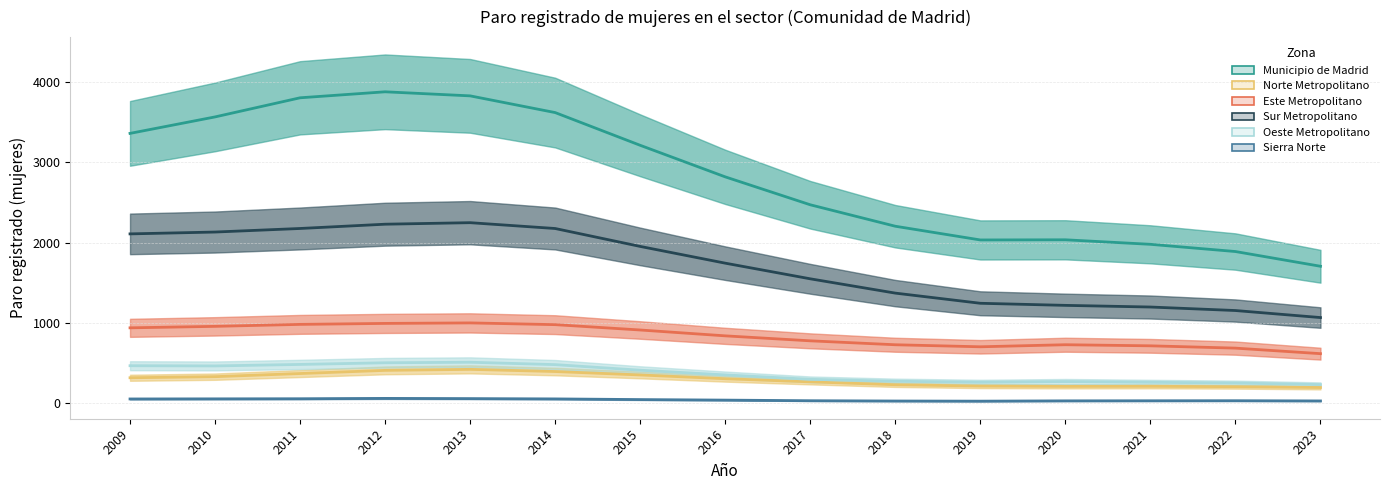

In Sur Metropolitano, how many points are higher than both neighbors (excluding endpoints)?

1